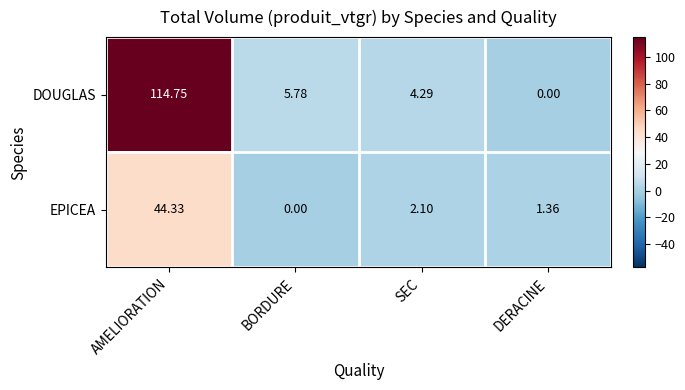

At which label is EPICEA closest to 22?

SEC